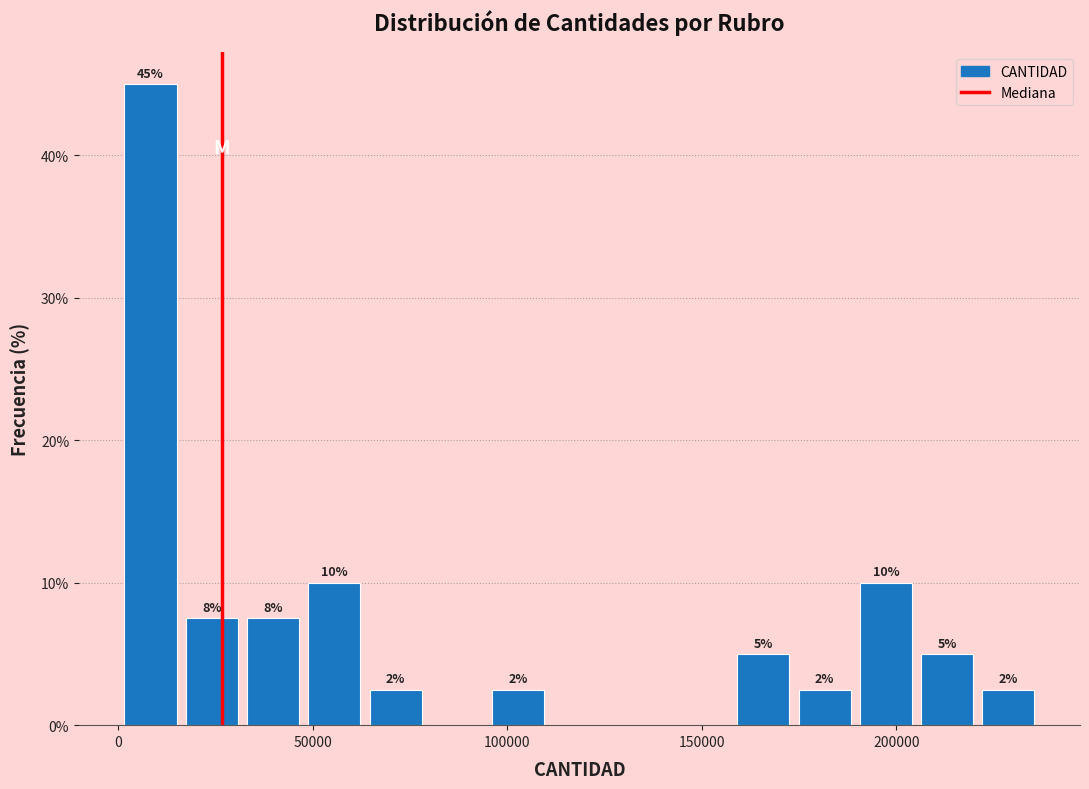

Read against the x-axis, roughly where is the centre of the tallest bar?

10000